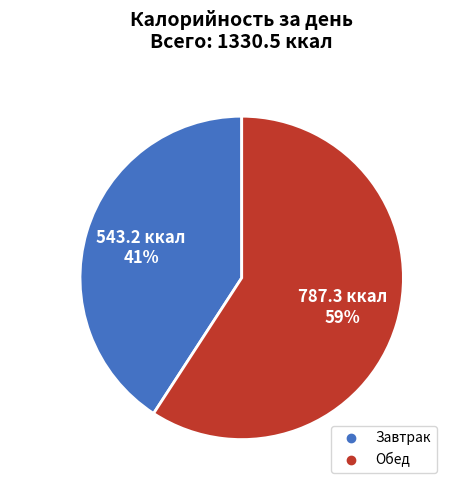

What percentage is the Обед slice, to the nearest percent?

59%